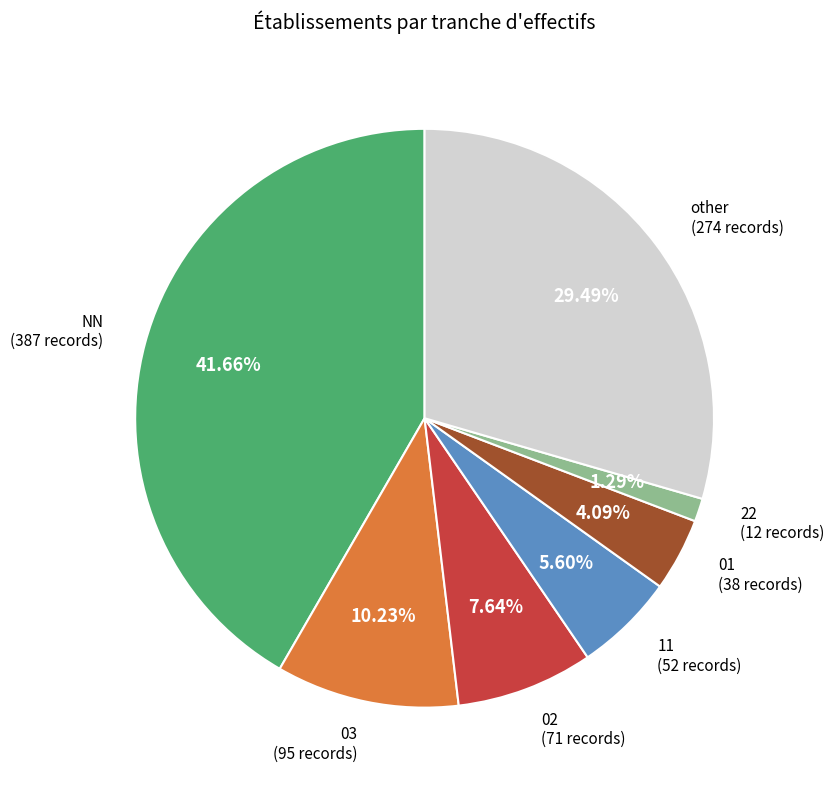

How many segments does this pie chart have?

7